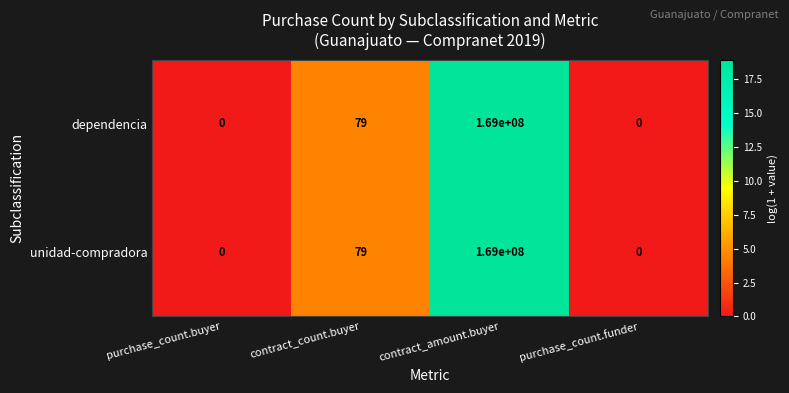

Where is unidad-compradora nearest to the value 84500000?

contract_count.buyer